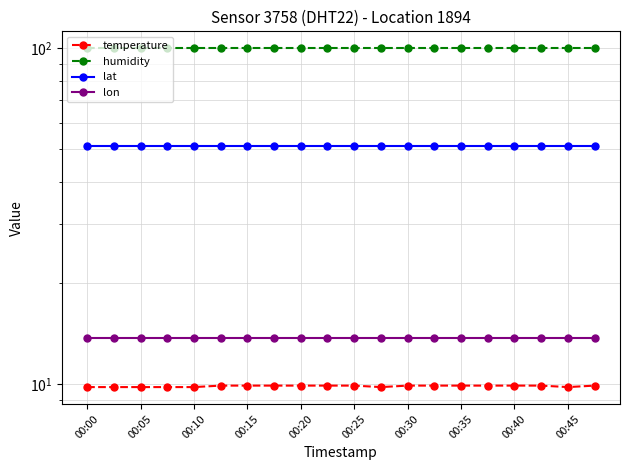

List the series in order of their peak value, highest first.

humidity, lat, lon, temperature